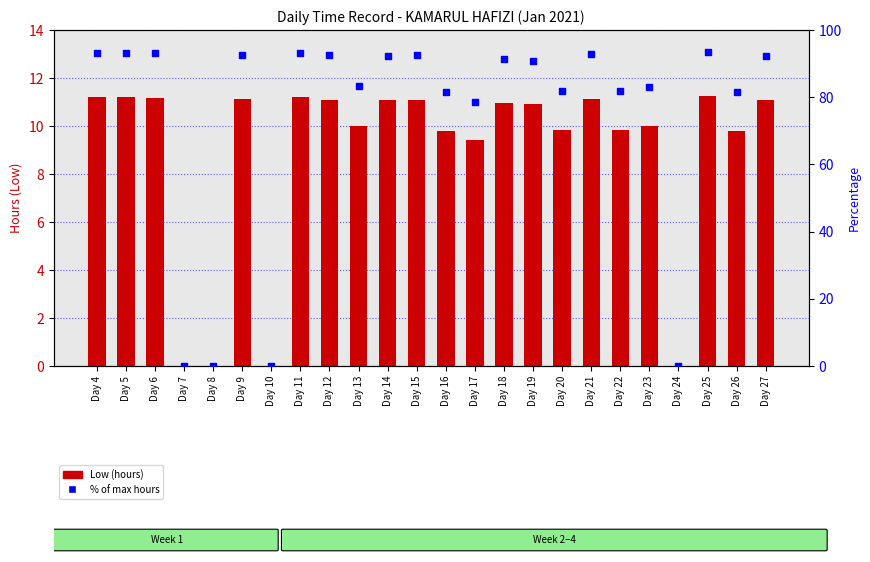

What are all the series names shown in the legend?

Low (hours), % of max hours